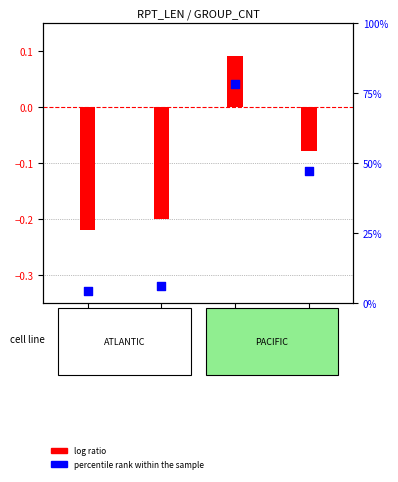

What are all the series names shown in the legend?

log ratio, percentile rank within the sample